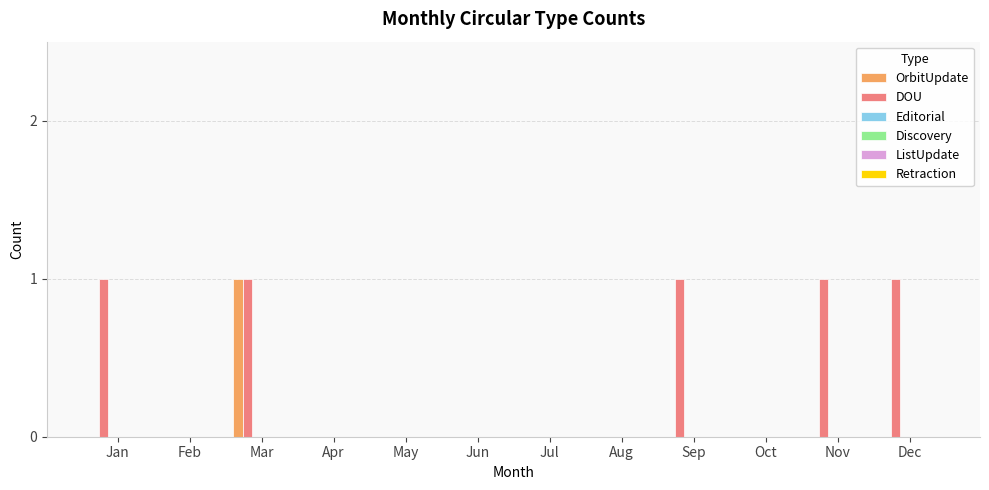

How many groups of bars are there?

12